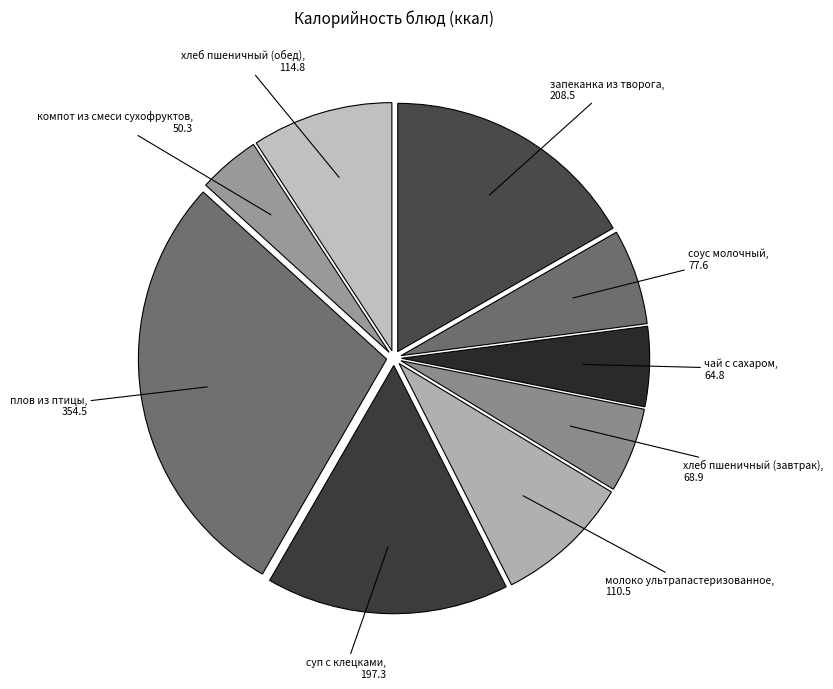

What is the largest slice in the pie chart?

плов из птицы